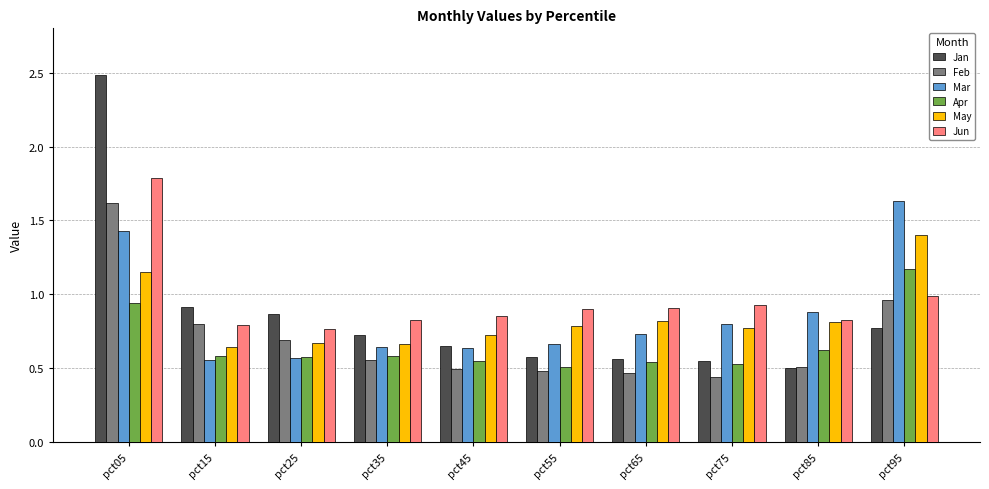

At which label is Mar closest to 1?

pct85